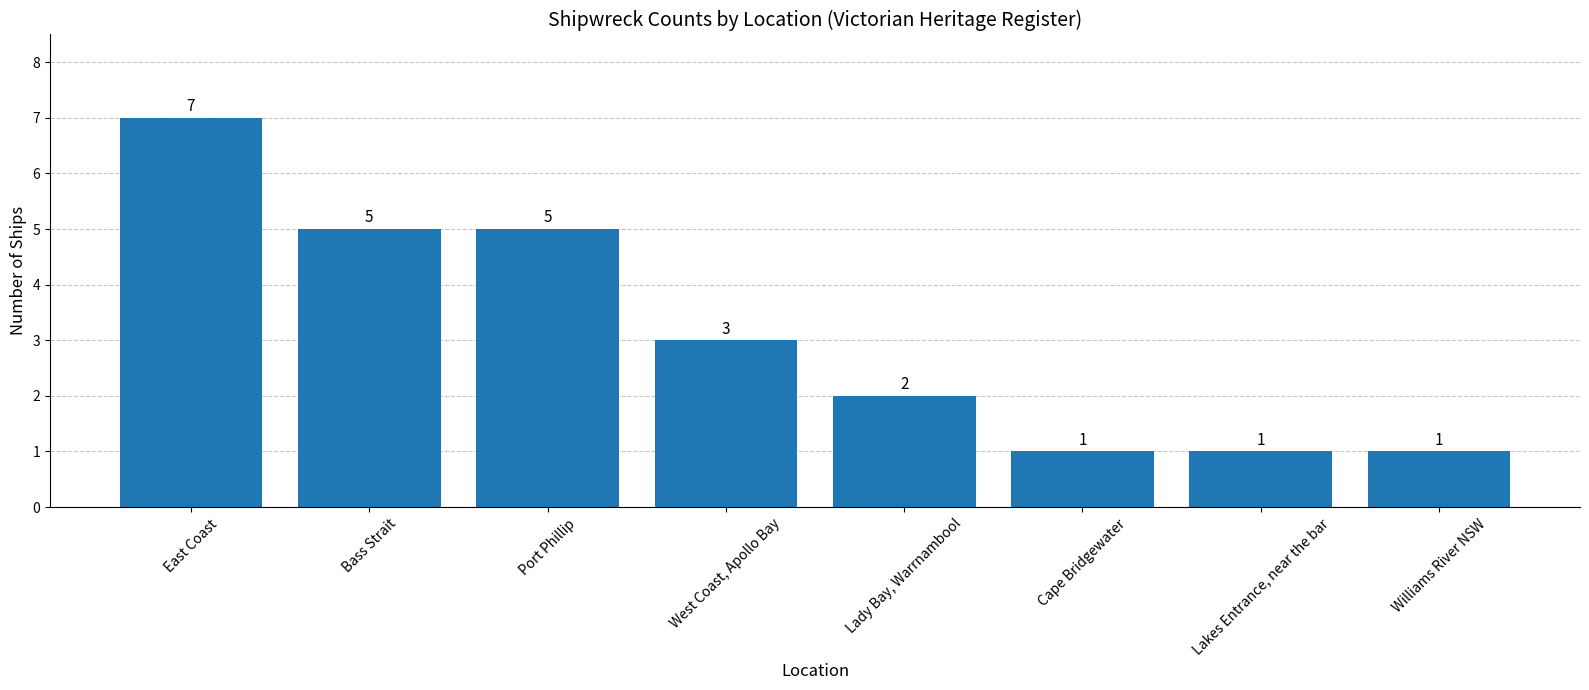

How many values are between 1 and 5?

7